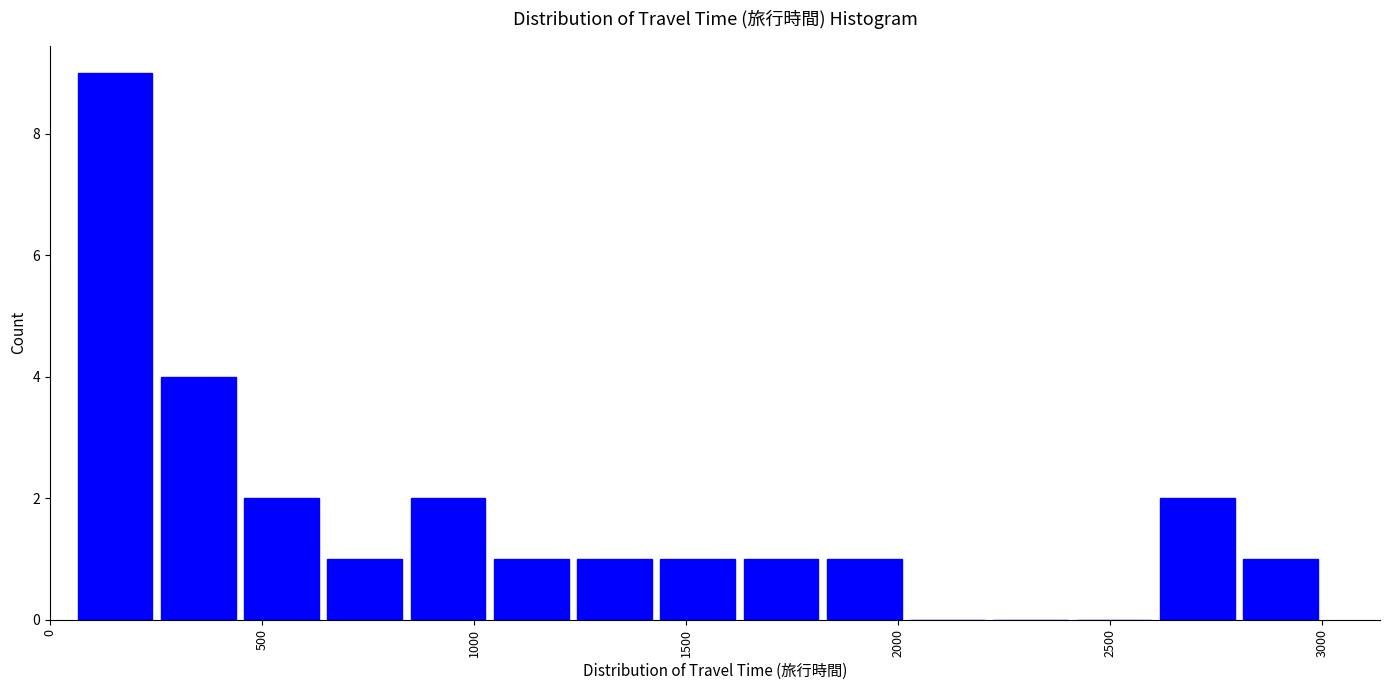

Read against the x-axis, roughly where is the centre of the tallest bar?

150